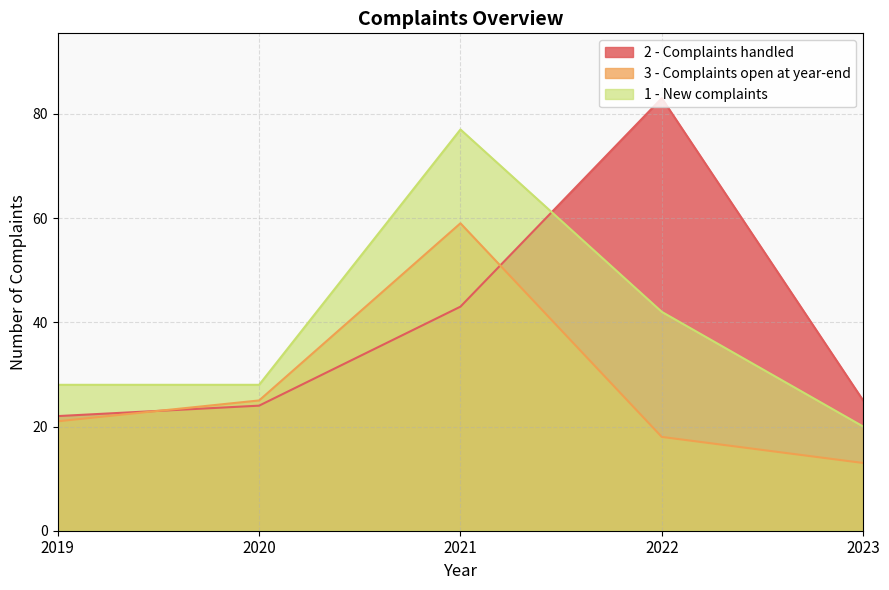

Does the chart display data point markers on the line(s)?

No